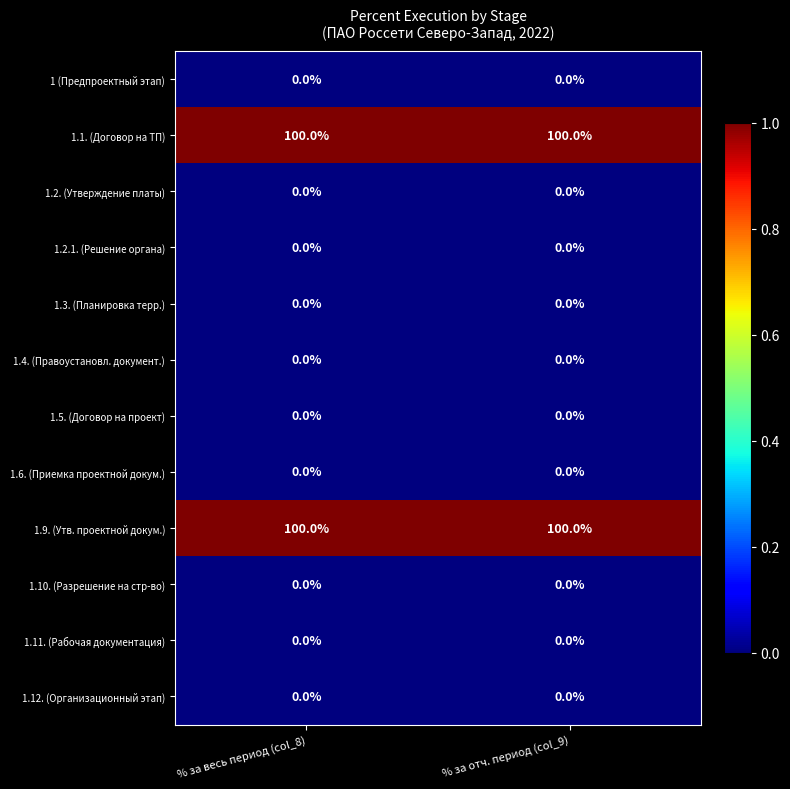

The value of 1.6. (Приемка проектной докум.) at % за отч. период (col_9) is 0. True or false?

True